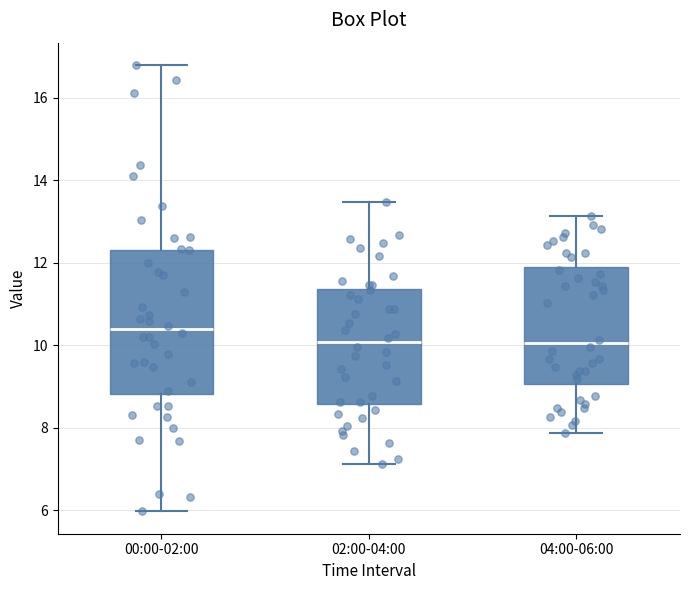

Which box is the tallest, from its lower edge to its upper edge?

00:00-02:00